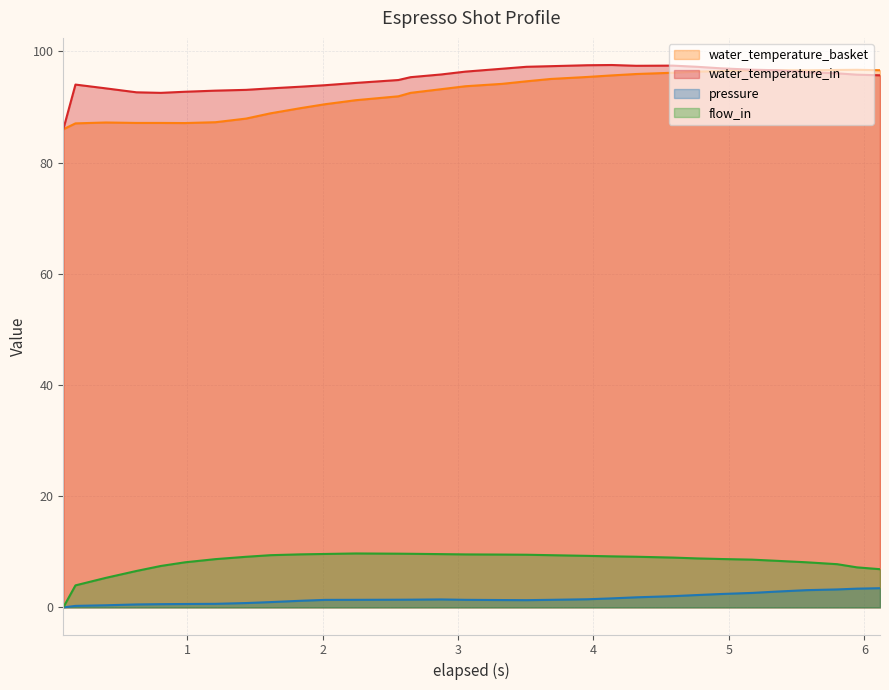

True or false: water_temperature_basket and flow_in cross at least once.

False